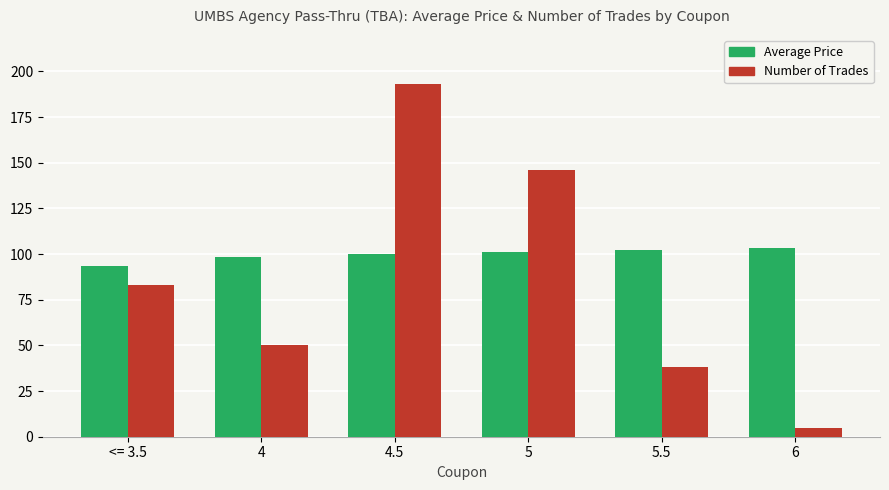

Is it true that Number of Trades equals 38.0 at 5.5?

True